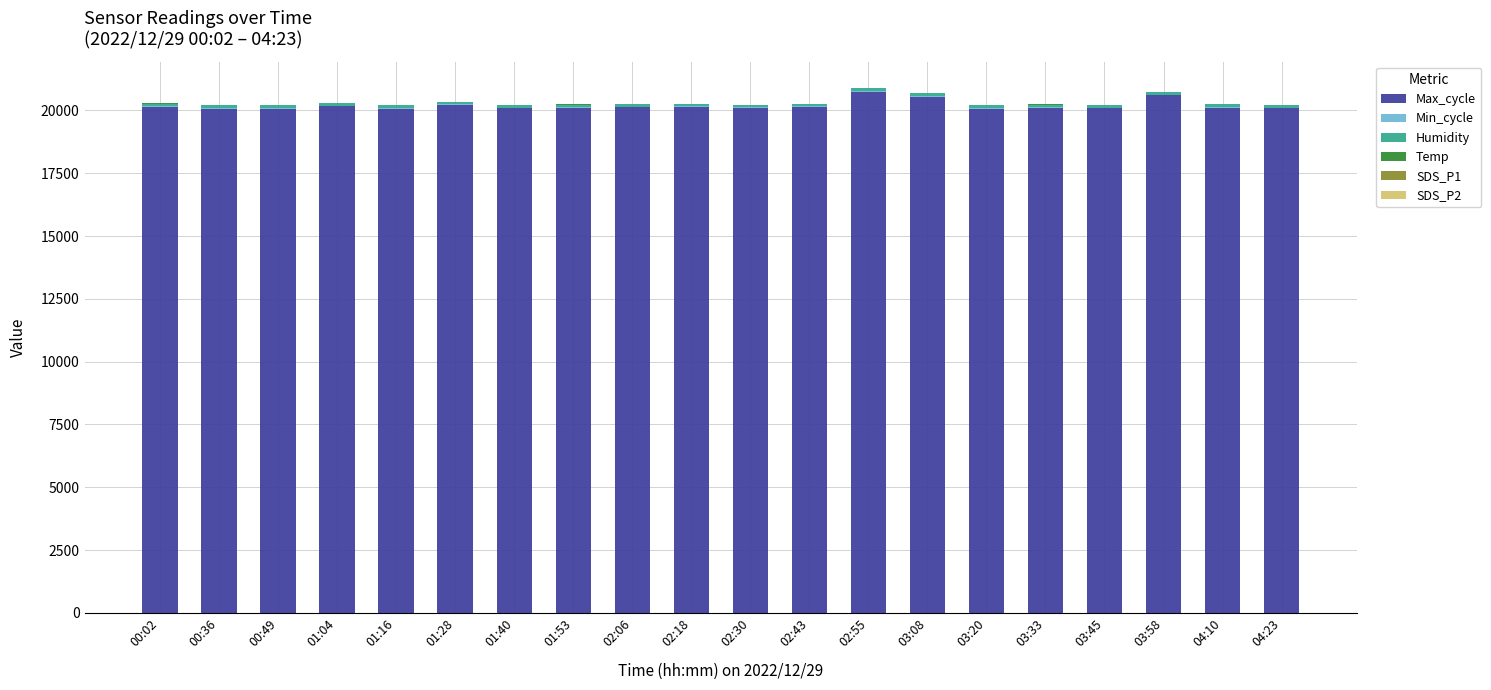

What is the maximum value for Max_cycle?

20753.0